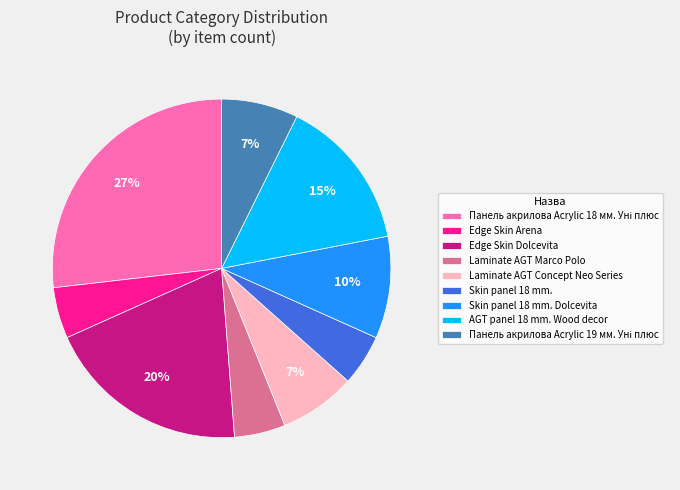

Does Laminate AGT Marco Polo represent more than half of the total?

No